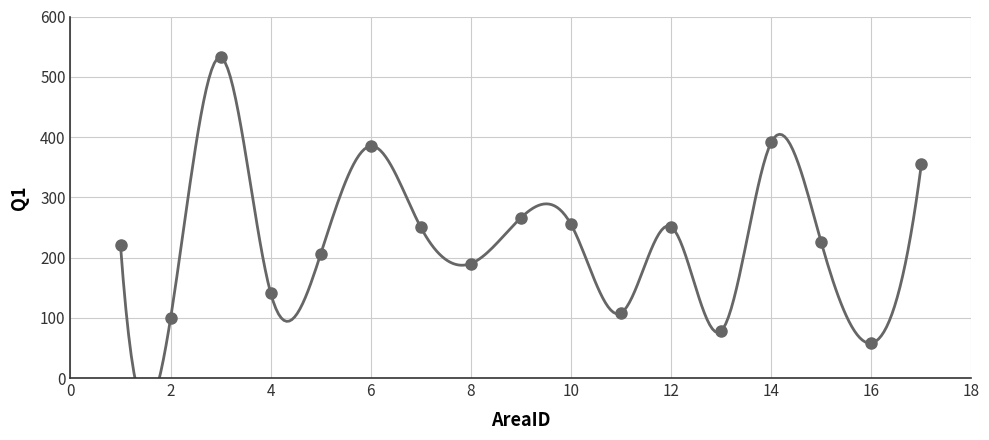

What Y value in the scatter plot is closest to 295?

266